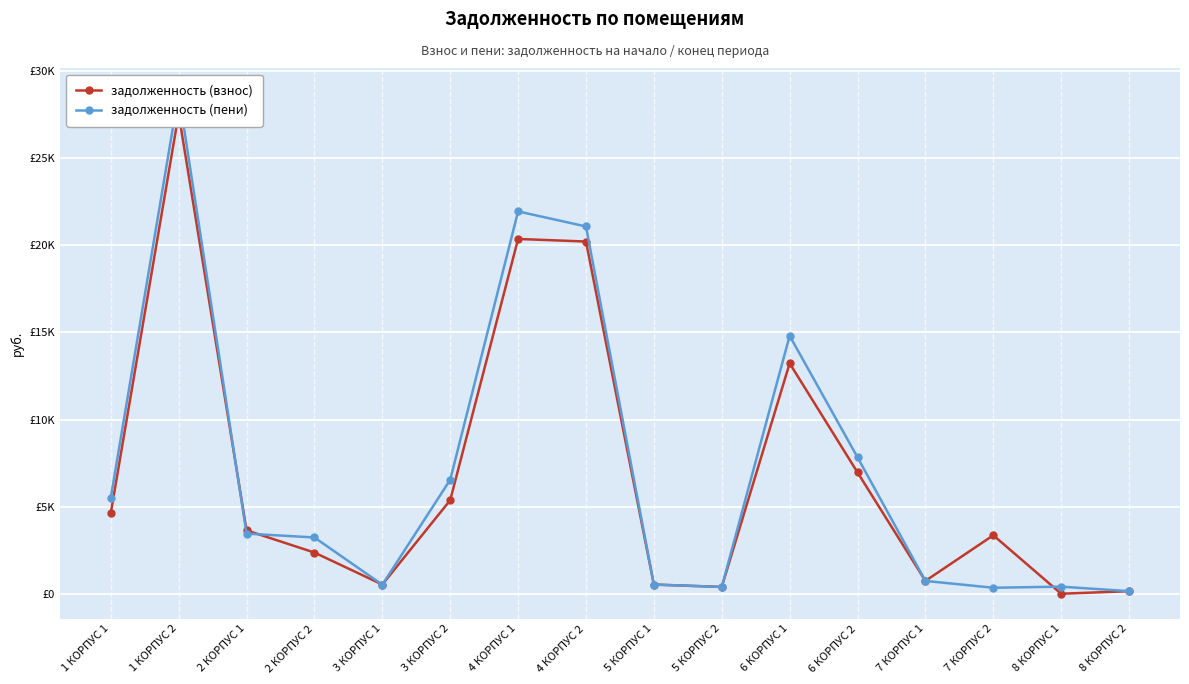

What is the label of the 15th point from the left?

8 КОРПУС 1